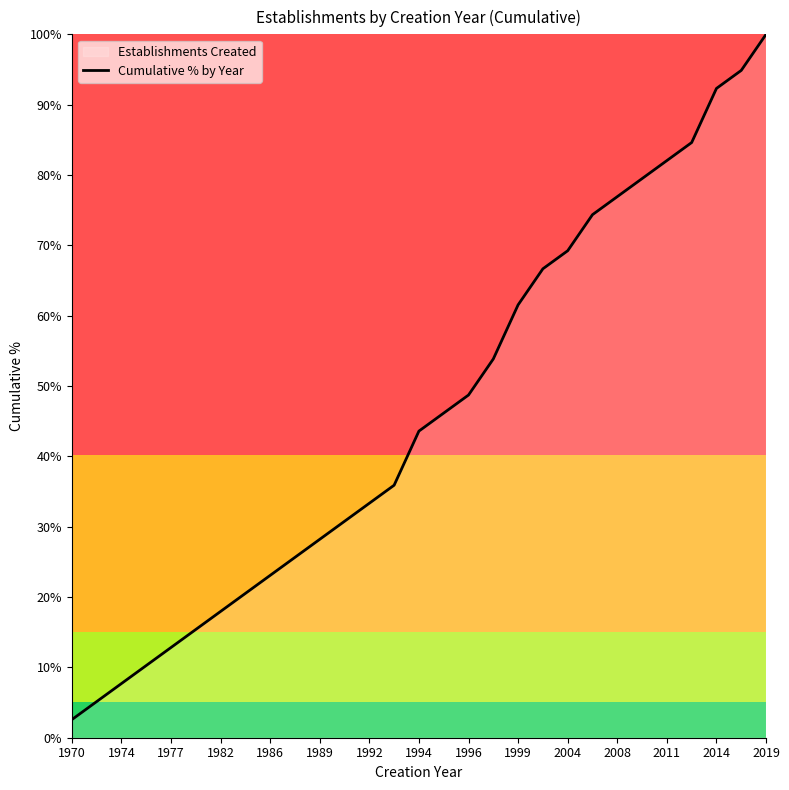

What is the greatest value displayed?

100.0